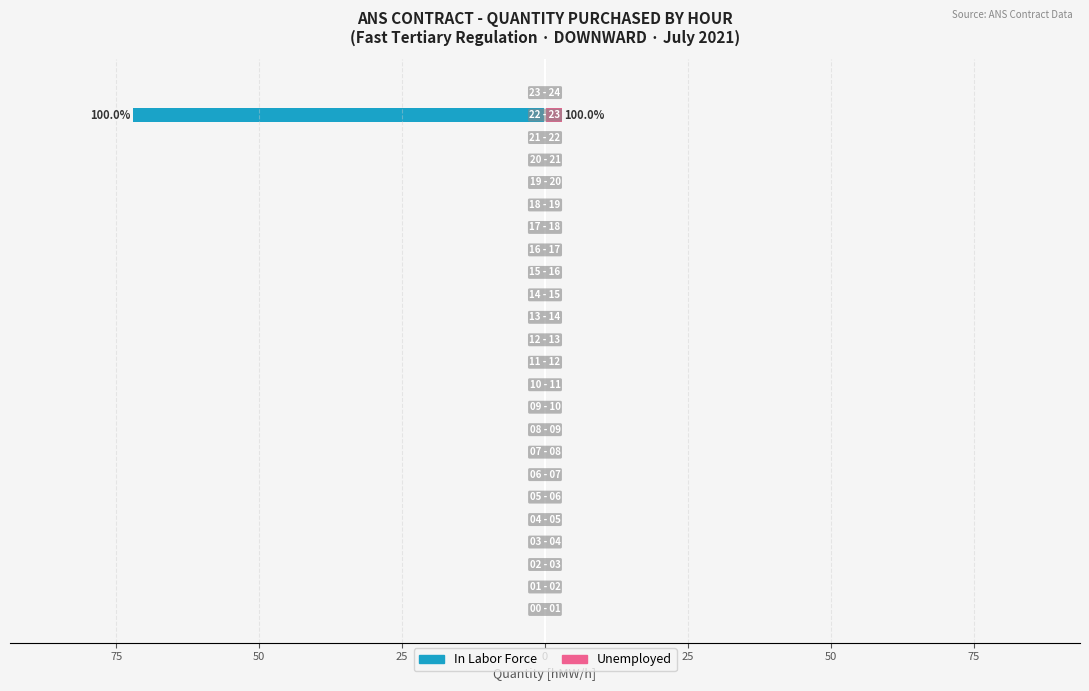

Count the Unemployed values in the range 0 to 1.

23